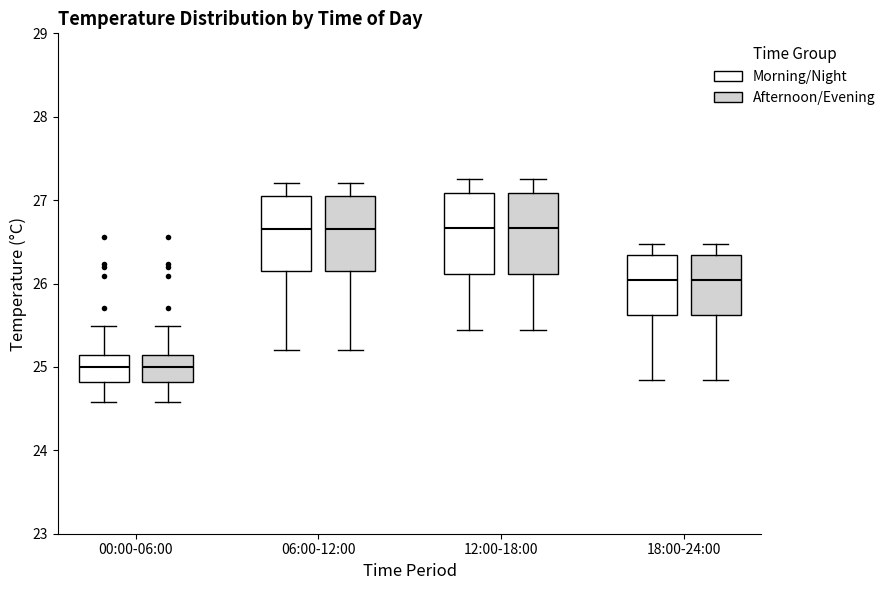

Where does the lower whisker of the box for 12:00-18:00 (Afternoon/Evening) end on the y-axis? The values are not printed on the chart, so give them approximately, as read against the axis.

25.4